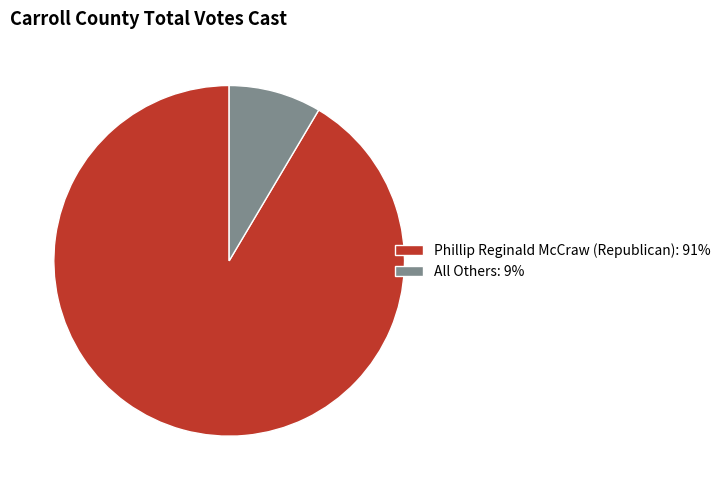

Does any single category account for the majority?

Yes